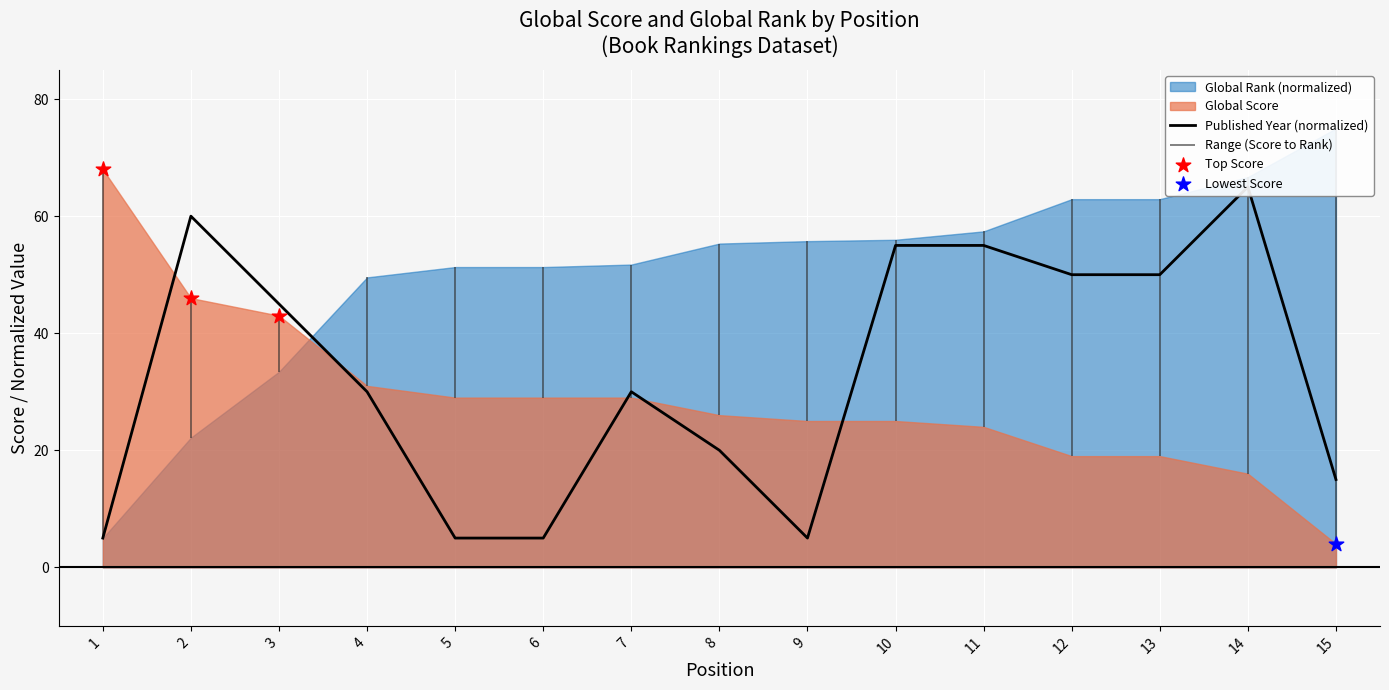

Approximately how many times larger is the value at 7 compared to 1?

6.0